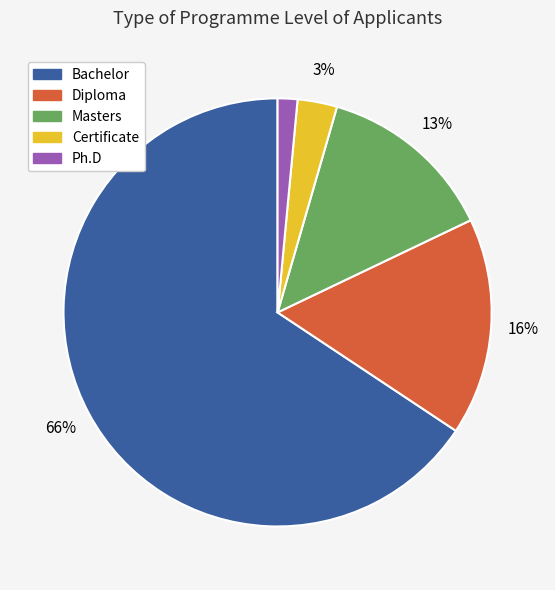

Is it true that Diploma is 9% of the pie?

False